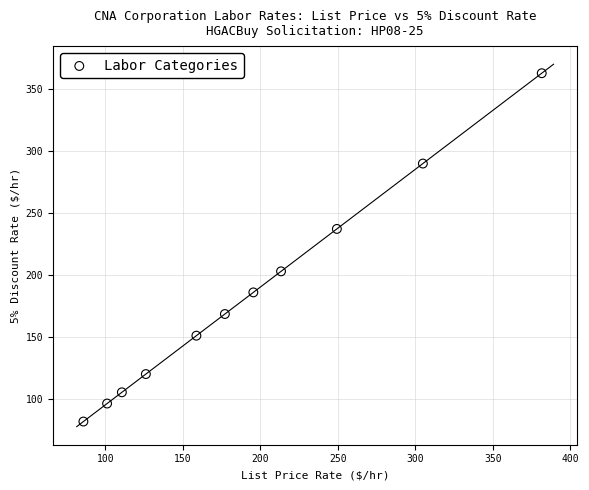

What Y value in the scatter plot is closest to 222?

236.9